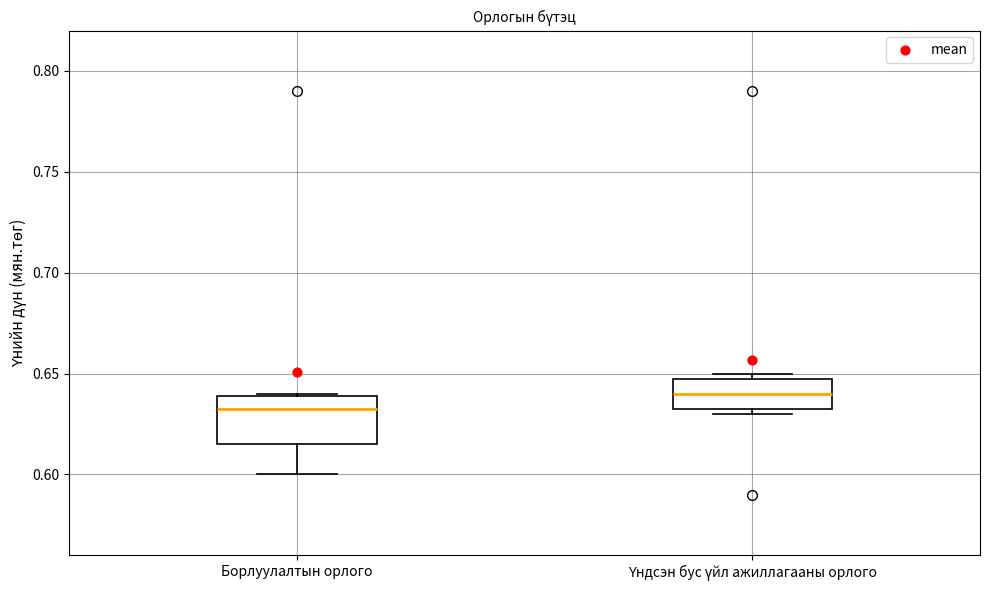

Where does the median line of the box for Үндсэн бус үйл ажиллагааны орлого sit on the y-axis? The values are not printed on the chart, so give them approximately, as read against the axis.

0.640